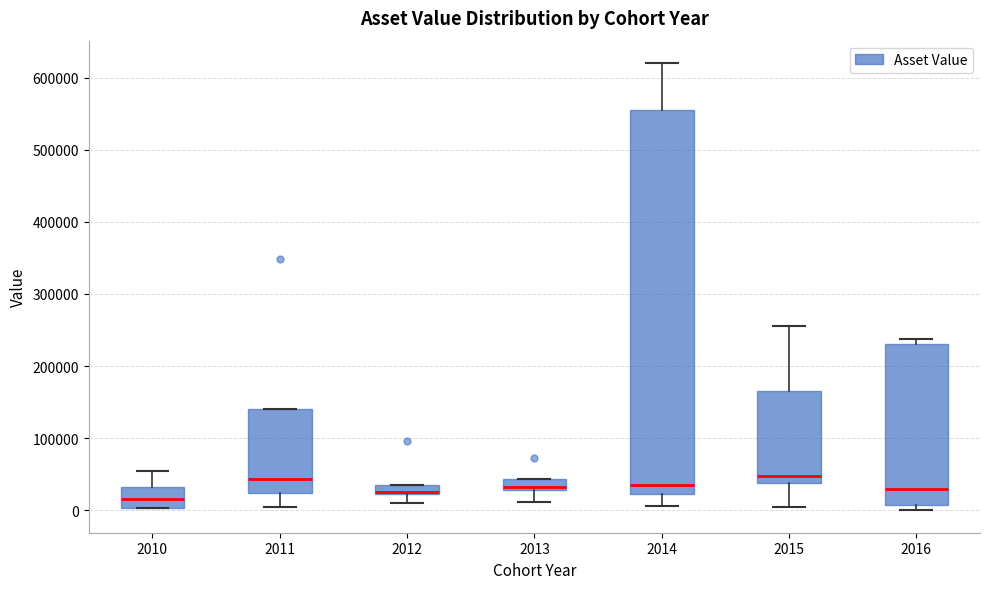

Which box is the tallest, from its lower edge to its upper edge?

2014